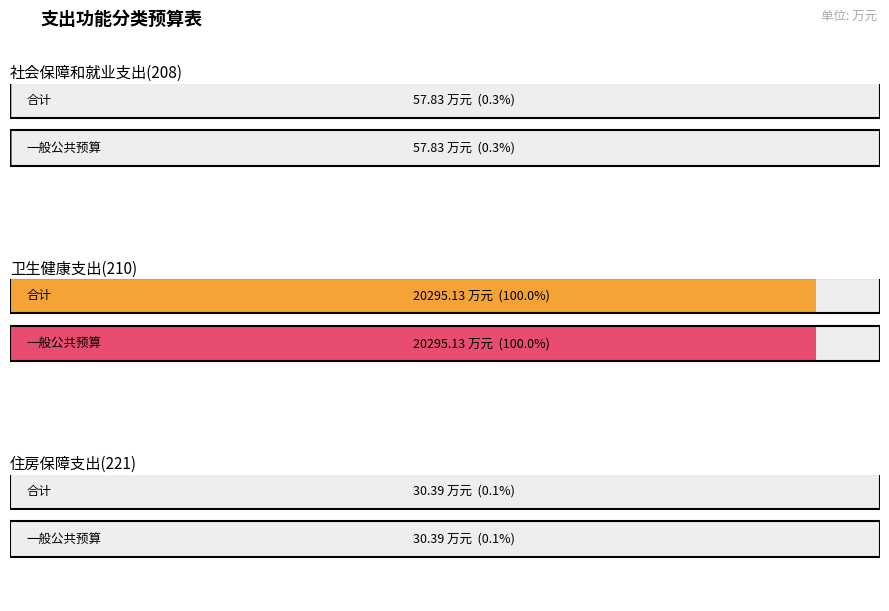

The 一般公共预算 series shows 30.4 at 住房保障支出(221). True or false?

True